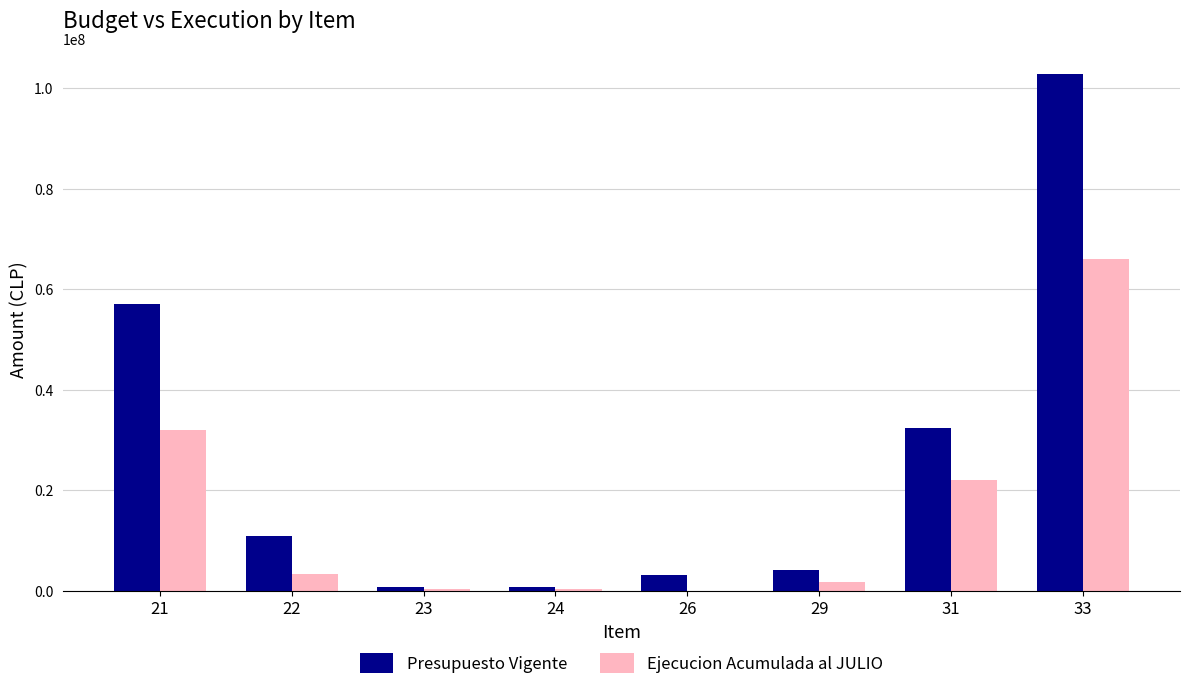

Count the number of data series in this chart.

2